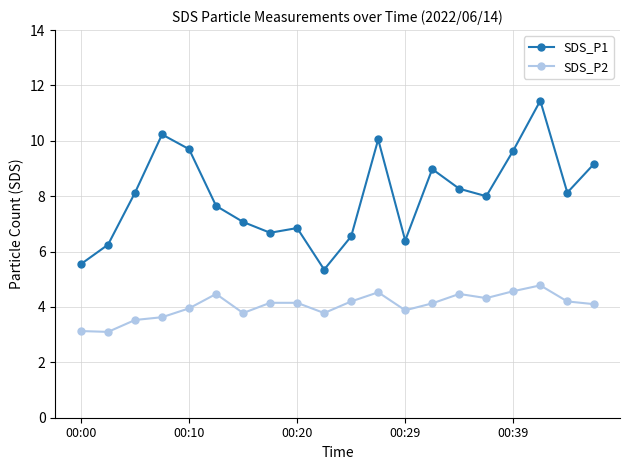

What is the value of the SDS_P2 point at the 15th from the left?

4.5